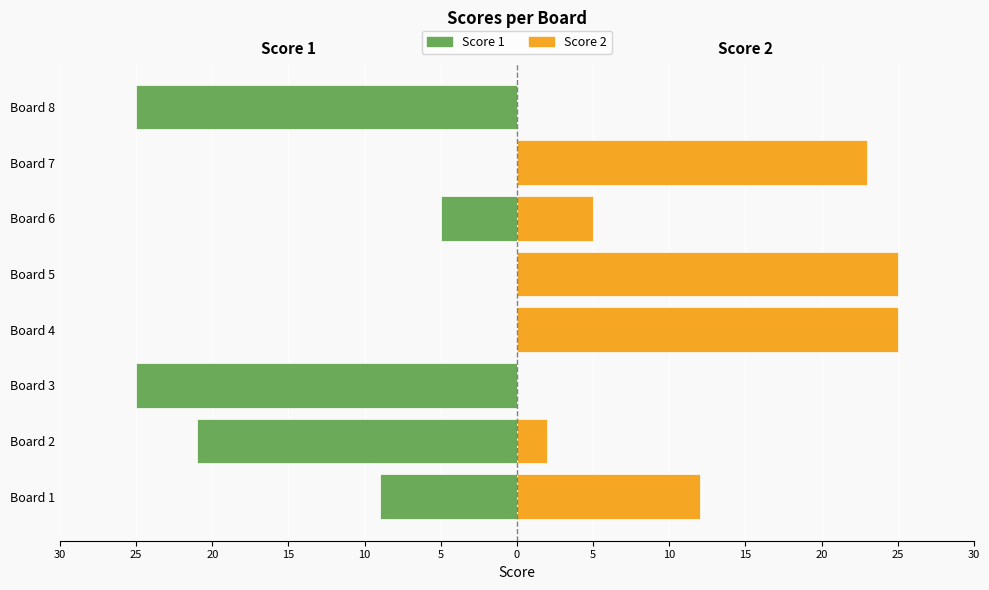

What are all the series names shown in the legend?

Score 1, Score 2